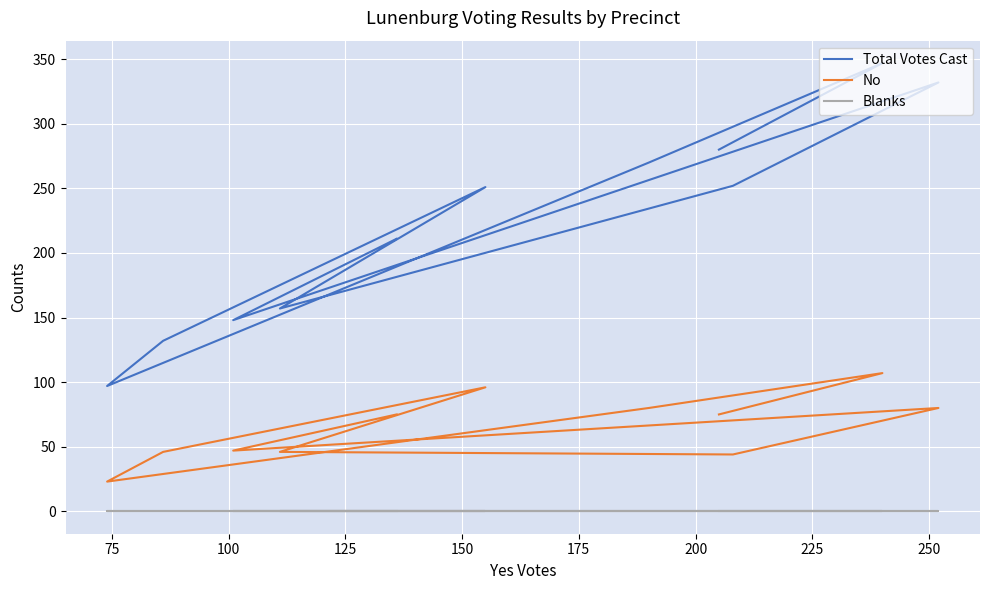

List the series in order of their peak value, lowest first.

Blanks, No, Total Votes Cast